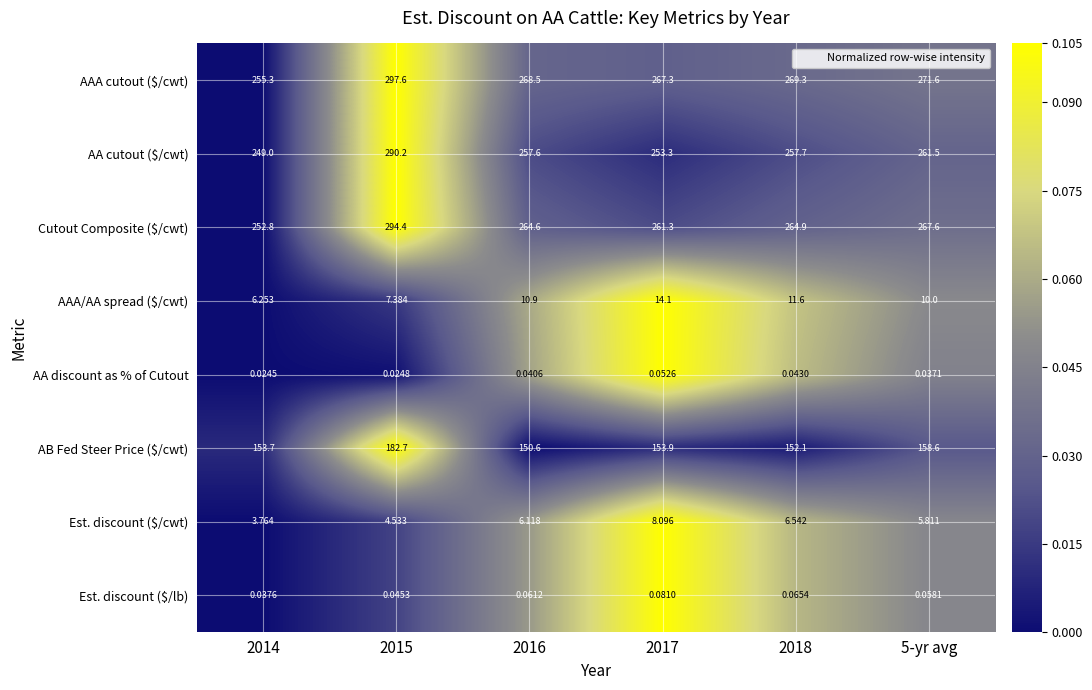

Which series changed the most between 2018 and 5-yr avg?

AB Fed Steer Price ($/cwt)